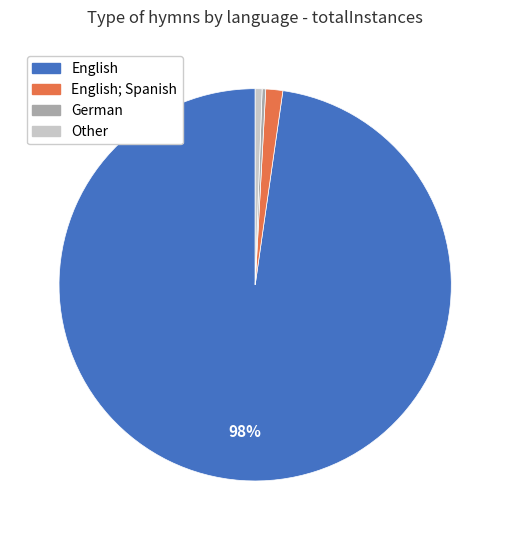

How many segments does this pie chart have?

4